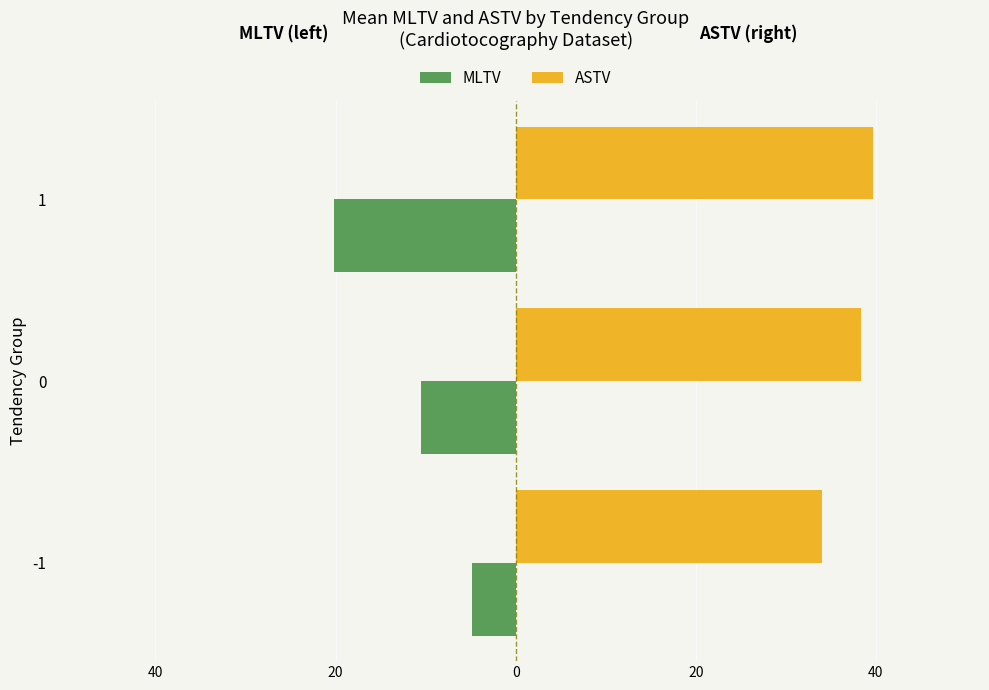

What are all the series names shown in the legend?

MLTV, ASTV